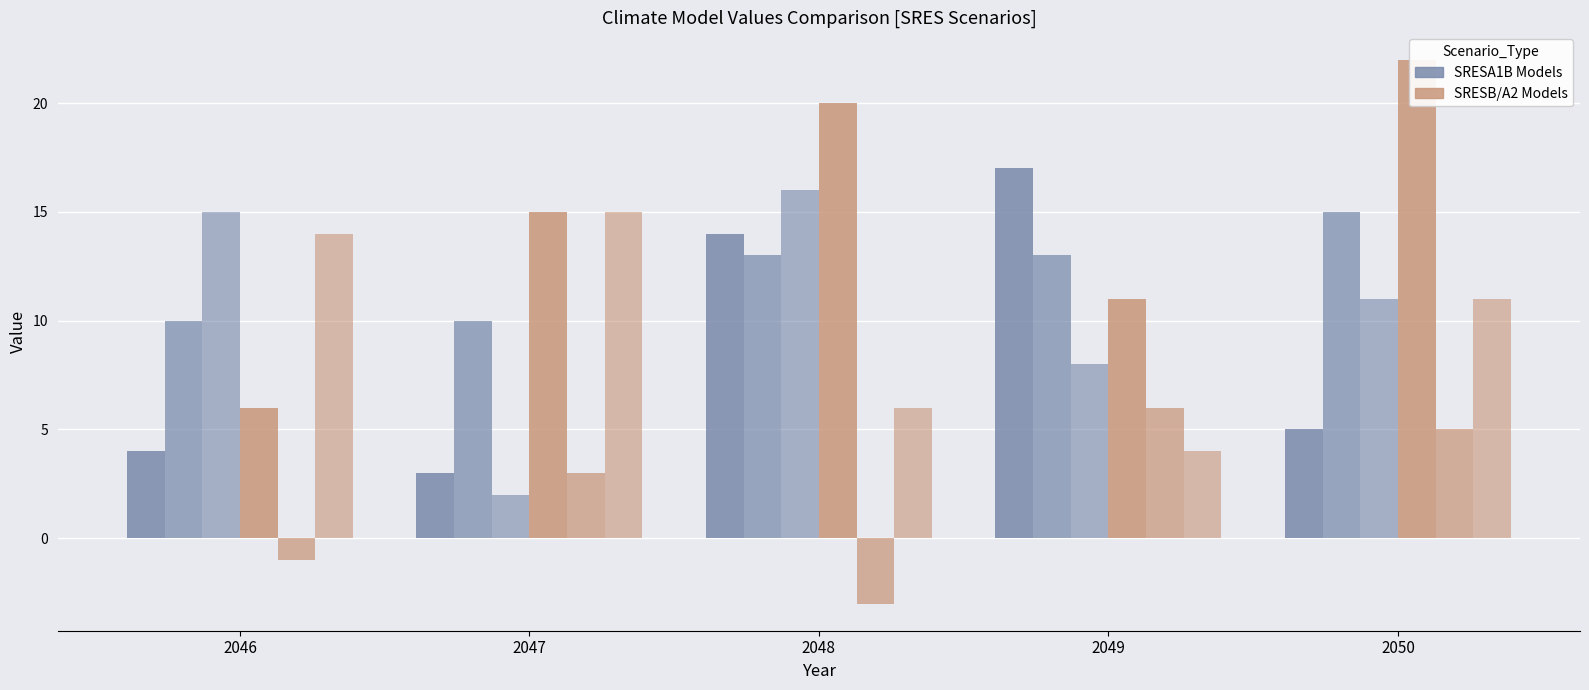

How many positive values does the MPEH5_SRESB1 series have?

3